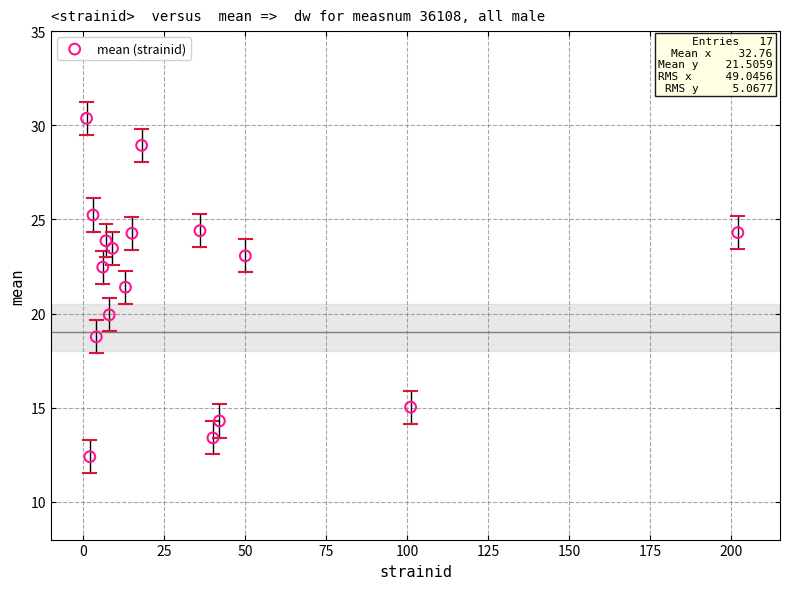

What Y value in the scatter plot is closest to 21?

21.4